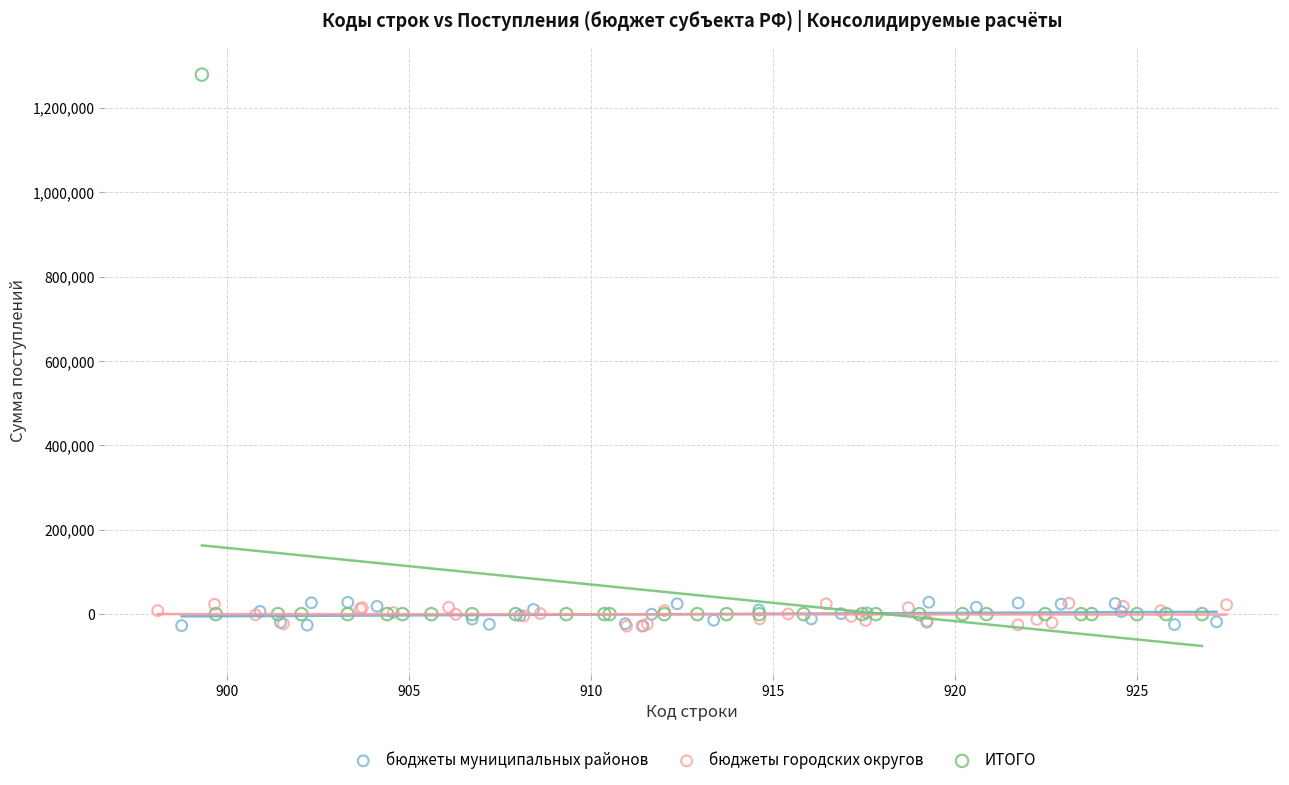

Which series reaches the maximum Y coordinate?

ИТОГО